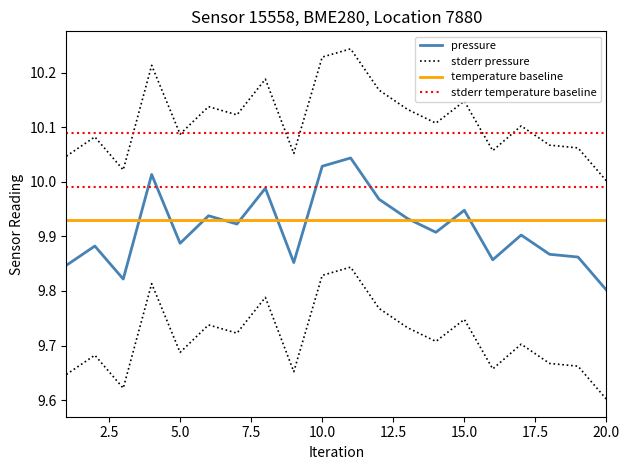

Which series has the largest total across all categories?

pressure_upper